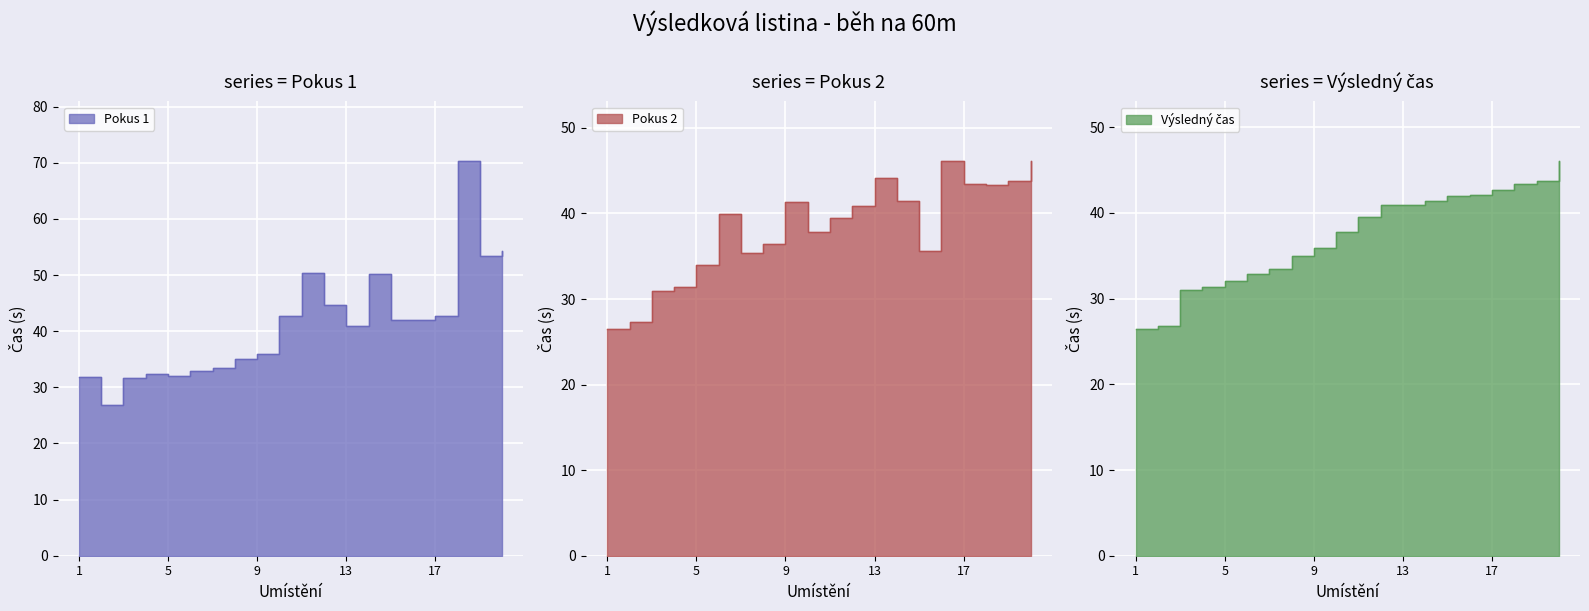

Is the value of Výsledný čas at 20 greater than the value of Pokus 2 at 7?

Yes